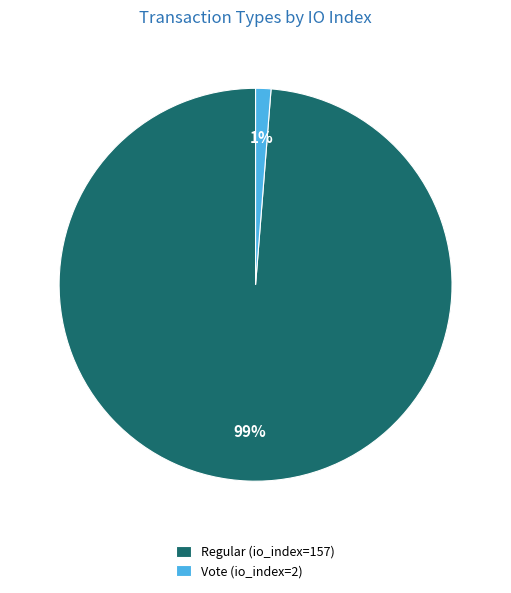

Does any single category account for the majority?

Yes